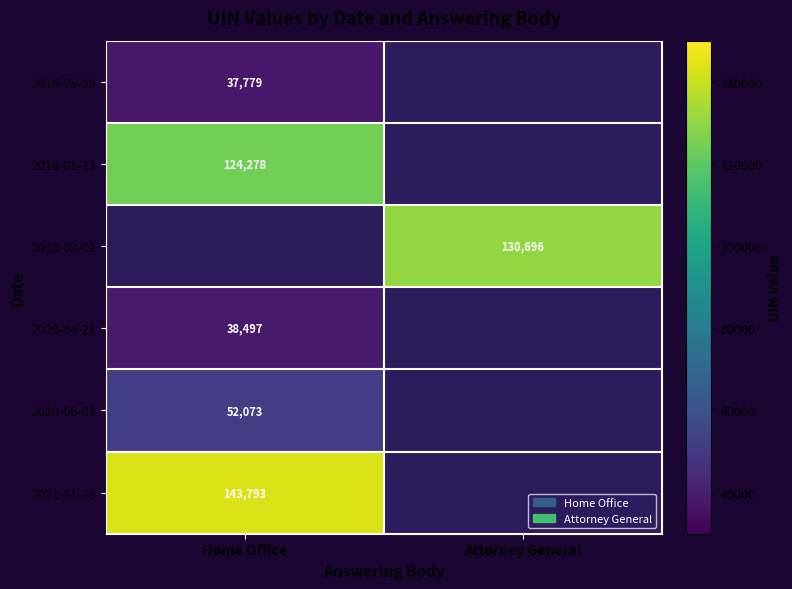

The value of 2016-05-23 at Home Office is 12269. True or false?

False